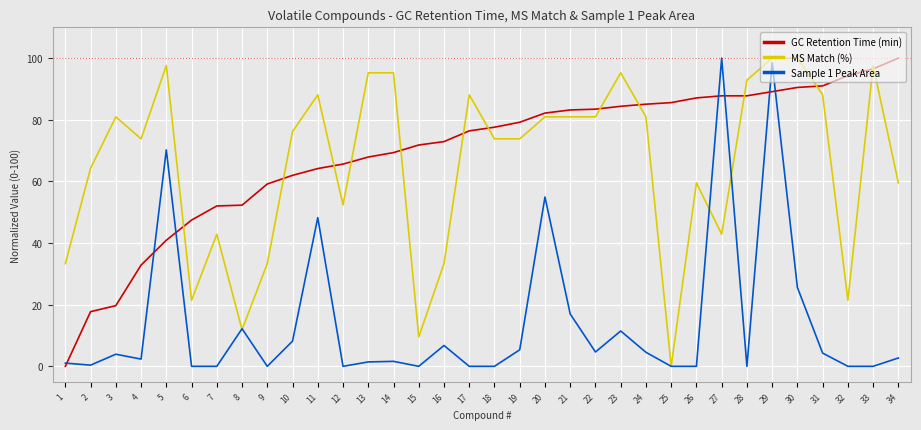

What is the maximum value for GC Retention Time (min)?

100.0